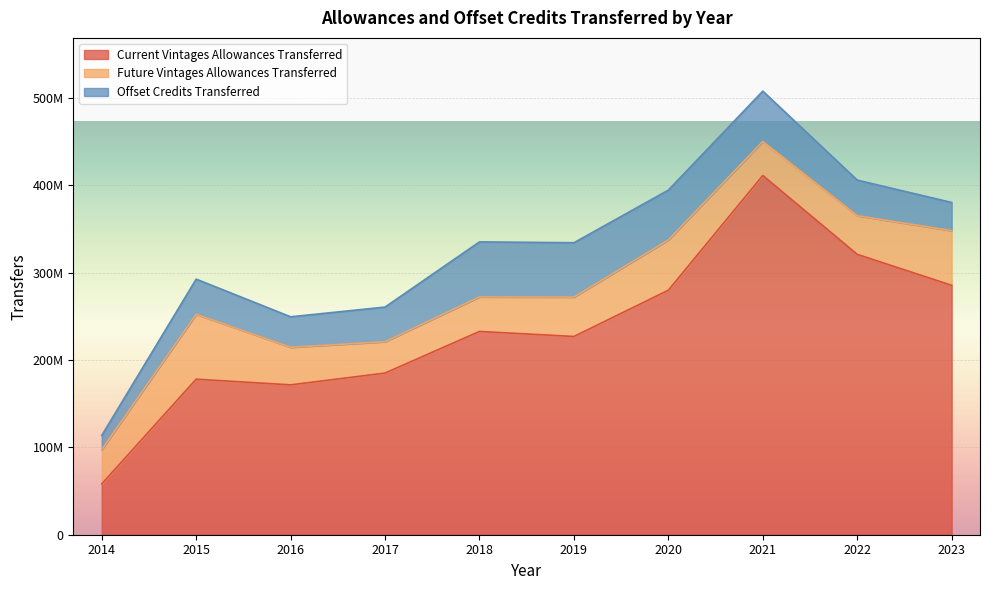

Reading right to left, extract all data points from this chart.

Current Vintages Allowances Transferred: 2023=285646120	2022=321077843	2021=411432964	2020=280027505	2019=227051670	2018=232819879	2017=185157257	2016=171633652	2015=178147750	2014=58171572
Future Vintages Allowances Transferred: 2023=62540592	2022=44300000	2021=38927219	2020=57559547	2019=45116000	2018=39528244	2017=35857836	2016=43027630	2015=74274680	2014=39281383
Offset Credits Transferred: 2023=32339422	2022=40762494	2021=57696257	2020=57097399	2019=62264723	2018=63044248	2017=39736983	2016=34937526	2015=40310325	2014=16219880